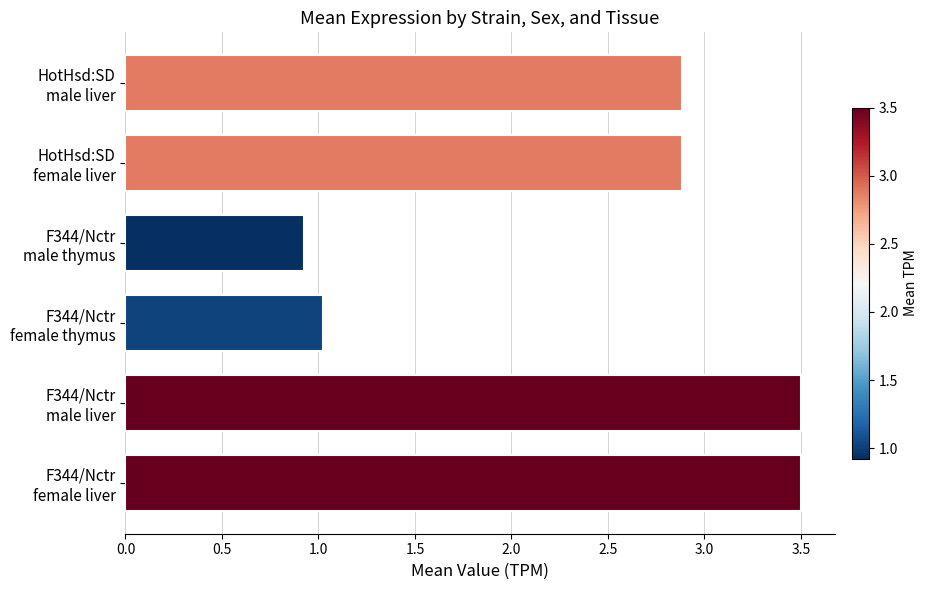

What is the difference between the maximum and minimum values?

2.6